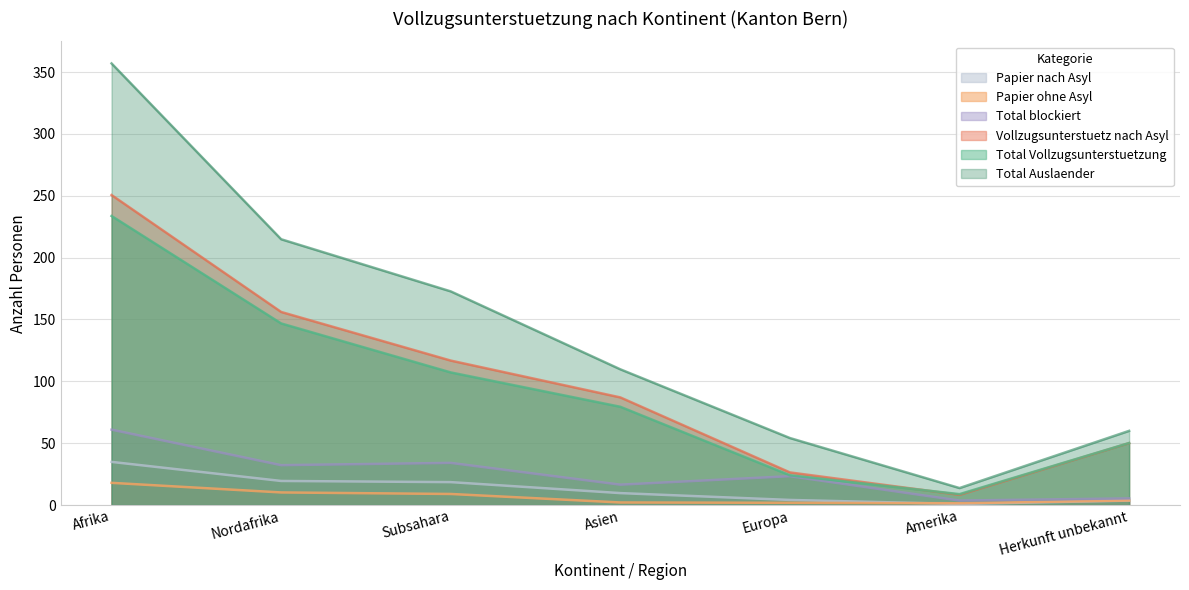

What is the sum of the Papier_ohne_Asyl values at Asien and Nordafrika?

12.2